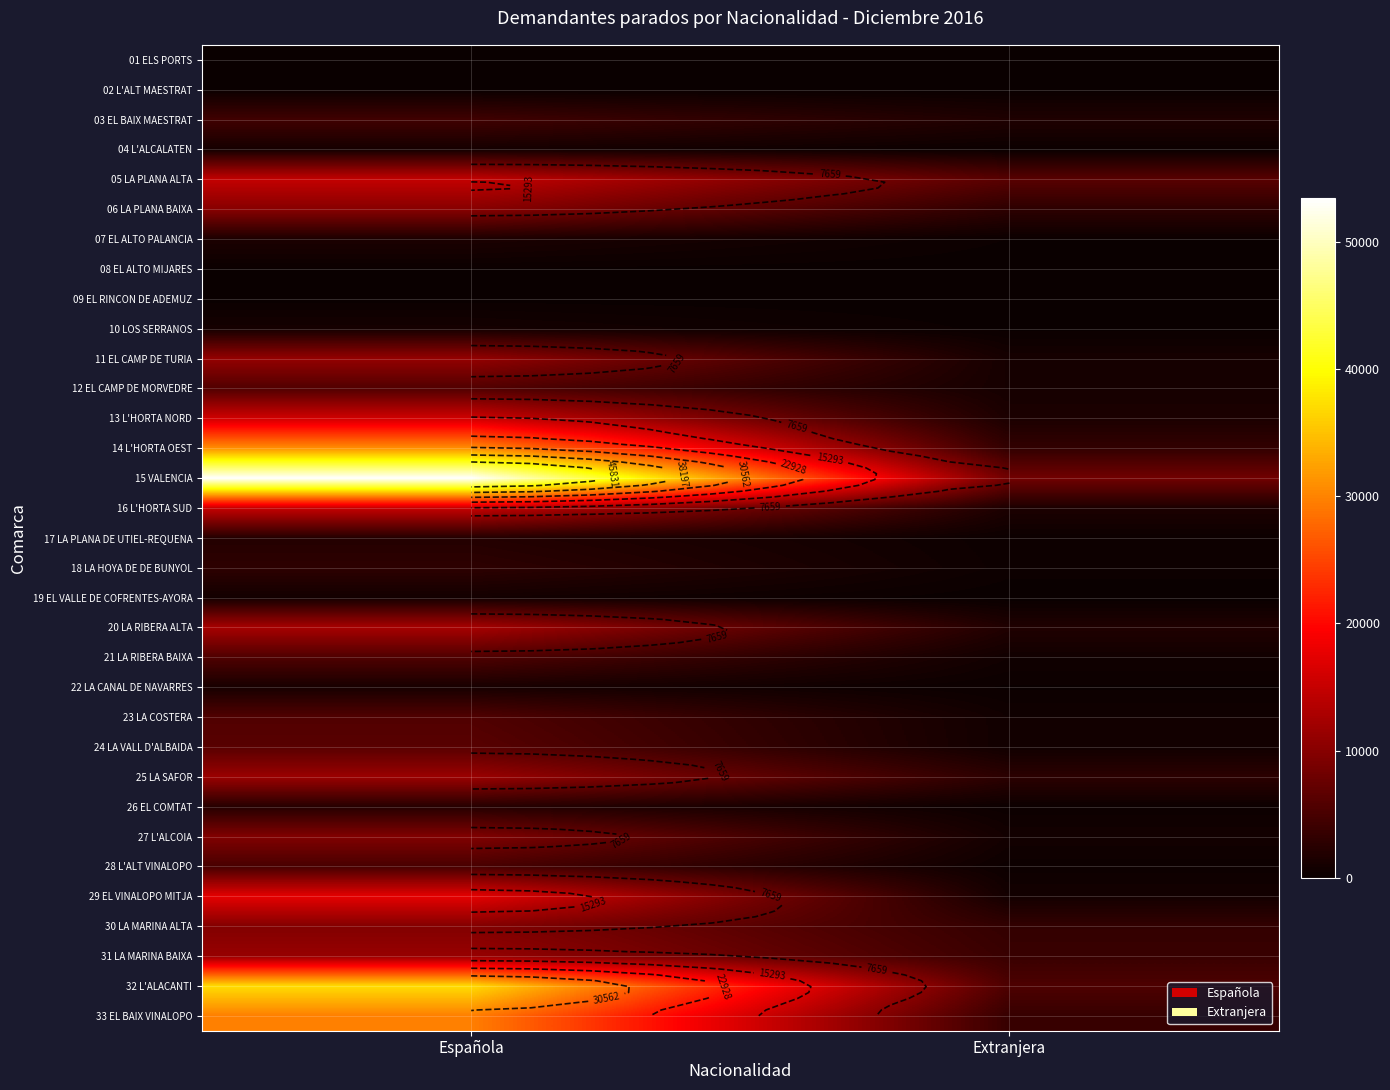

What is the difference between the highest and lowest values at Española?

53367